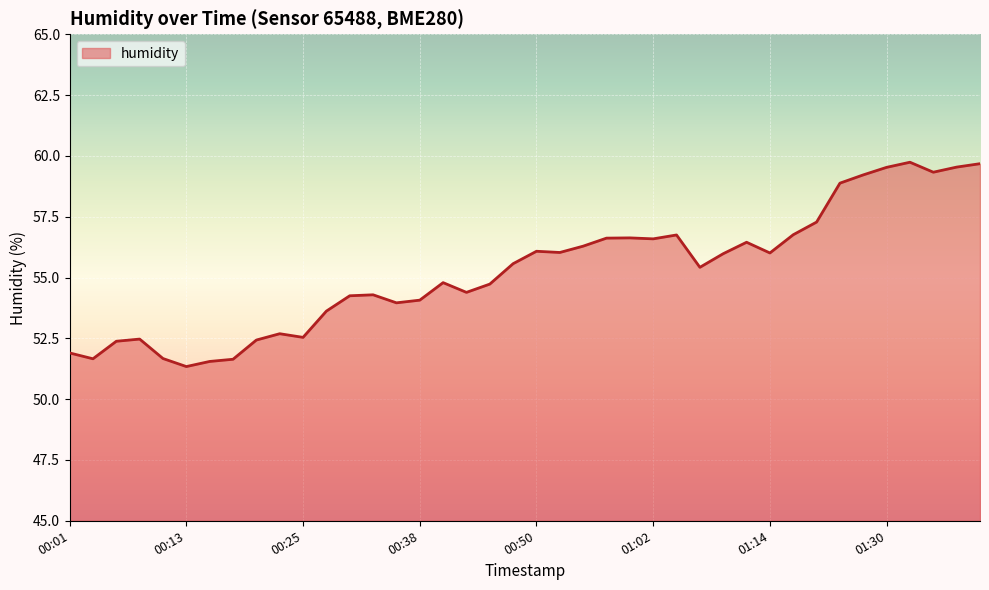

What is the average value?

55.3